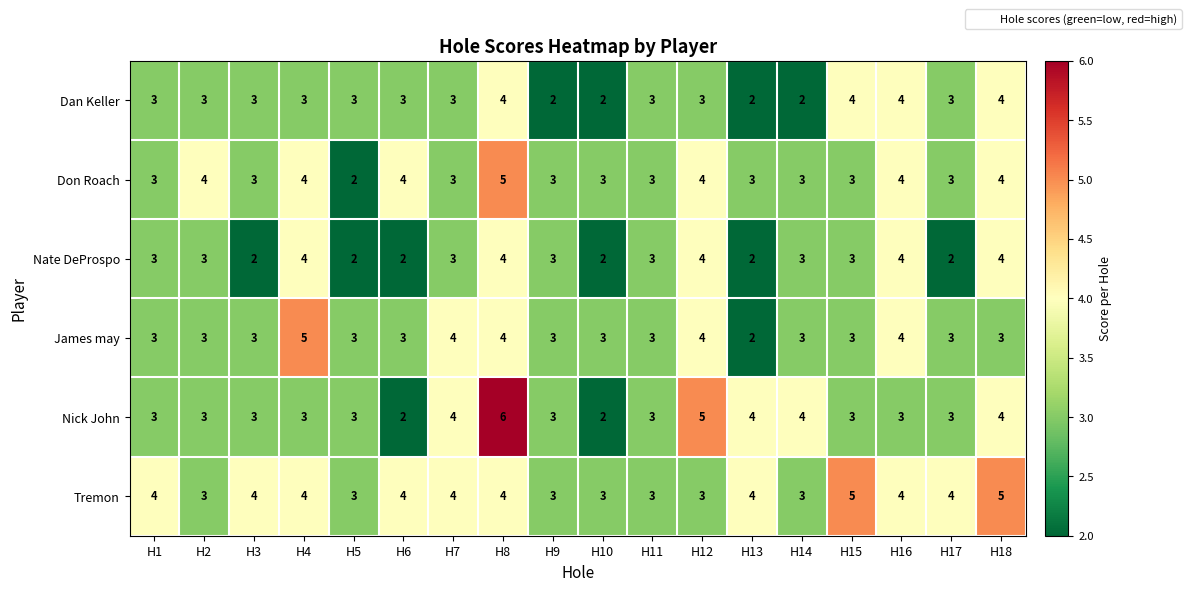

What is the difference between the maximum and minimum values in the James may series?

3